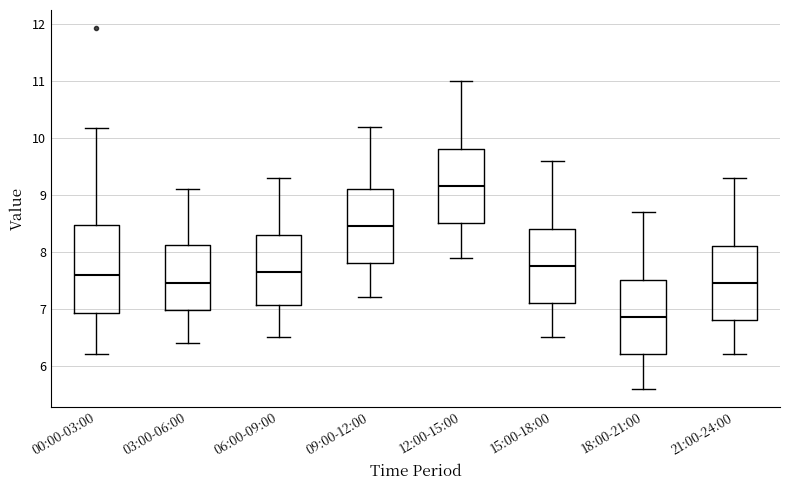

Reading left to right, transcribe this box plot: for each box, give where its median line is, the range the box spans, and where its two whiskers end, as read against the y-axis. The values are not printed on the chart, so give them approximately, as read against the axis.

00:00-03:00: median 7.6, box 6.9 to 8.5, whiskers 6.2 to 10.2
03:00-06:00: median 7.5, box 7.0 to 8.1, whiskers 6.4 to 9.1
06:00-09:00: median 7.7, box 7.1 to 8.3, whiskers 6.5 to 9.3
09:00-12:00: median 8.5, box 7.8 to 9.1, whiskers 7.2 to 10.2
12:00-15:00: median 9.2, box 8.5 to 9.8, whiskers 7.9 to 11.0
15:00-18:00: median 7.8, box 7.1 to 8.4, whiskers 6.5 to 9.6
18:00-21:00: median 6.9, box 6.2 to 7.5, whiskers 5.6 to 8.7
21:00-24:00: median 7.5, box 6.8 to 8.1, whiskers 6.2 to 9.3